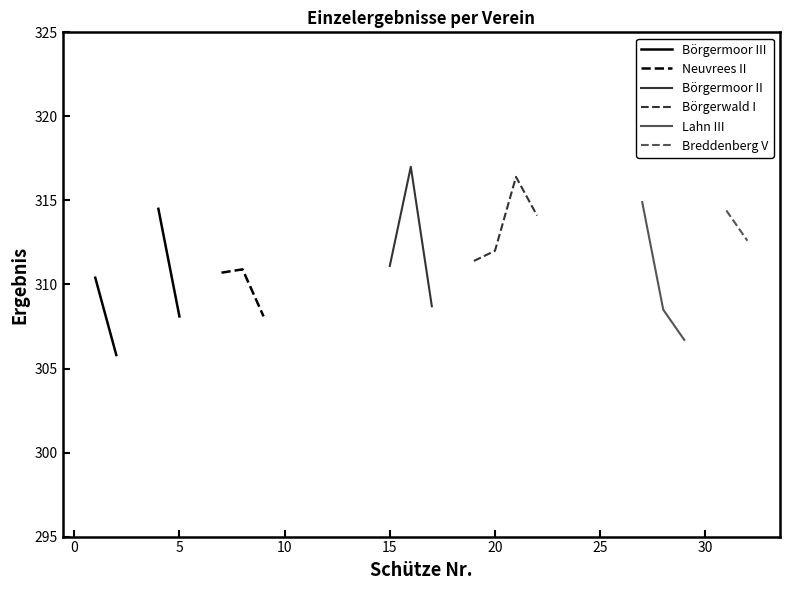

How many lines are shown in the chart?

6